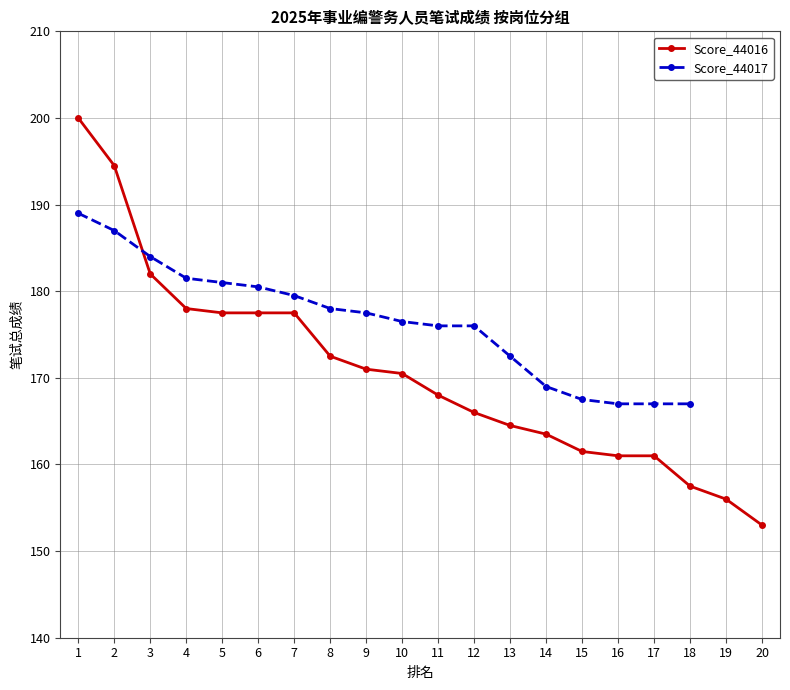

Which has a higher value, 7 or 18?

7